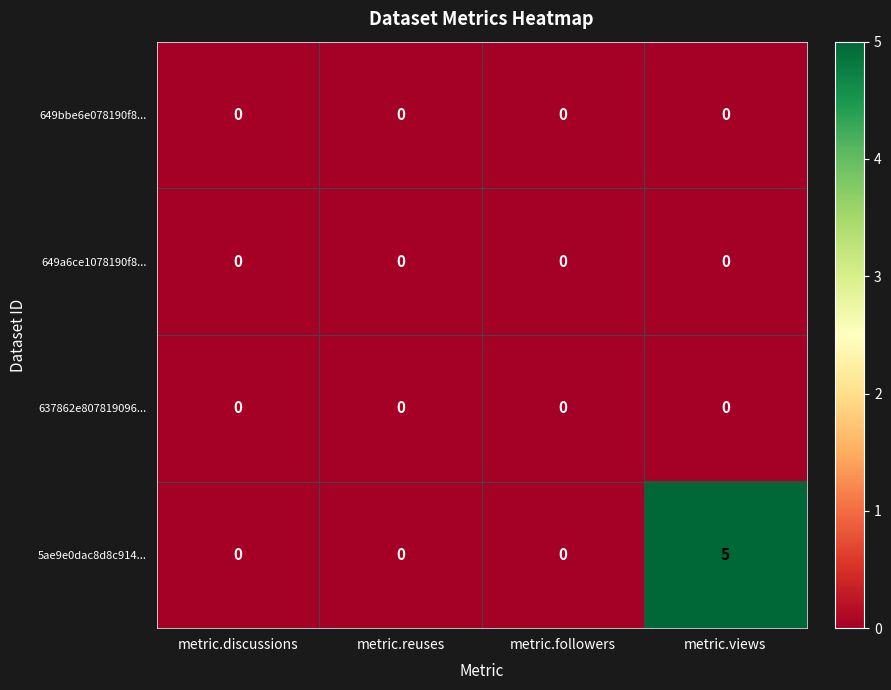

The value of 637862e807819096... at metric.followers is 0. True or false?

True